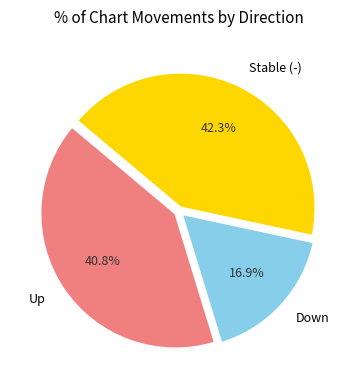

Is there a majority slice in this chart?

No